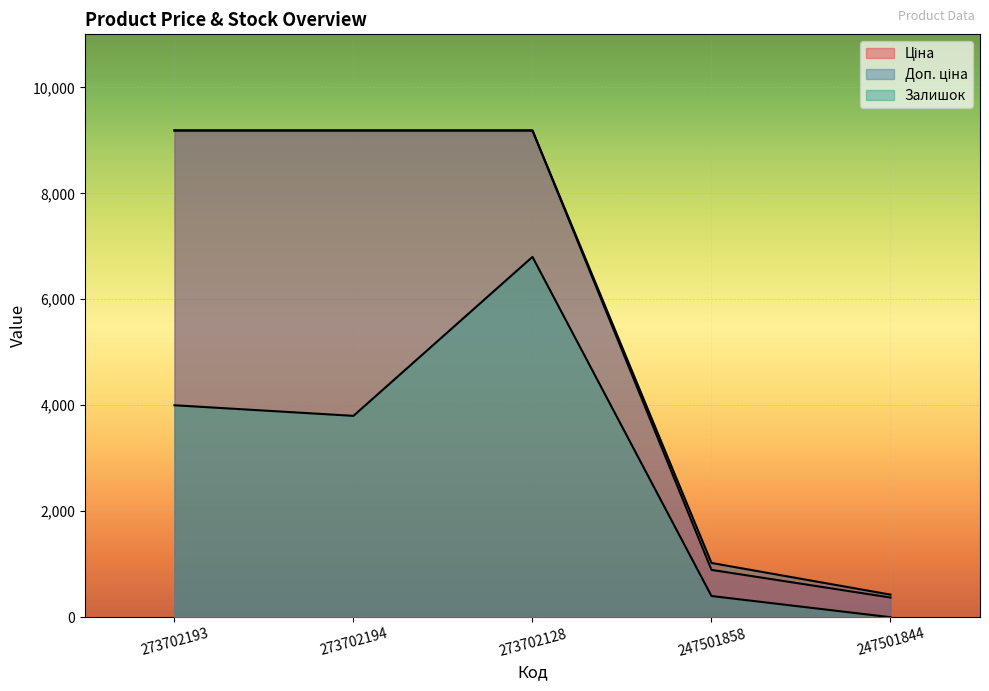

Reading right to left, list all the values displayed in this chart.

Ціна: 371.3	893.3	9185.9	9185.9	9185.9
Доп. ціна: 426.0	1023.7	9185.9	9185.9	9185.9
Залишок: 0.0	400.0	6800.0	3800.0	4000.0